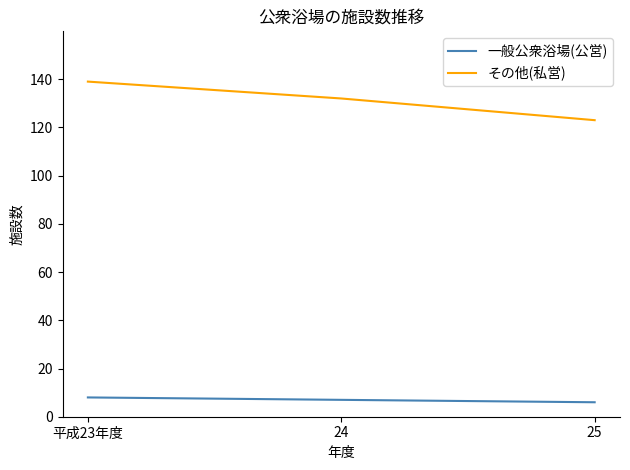

Reading right to left, transcribe all the data shown in this chart.

一般公衆浴場(公営): 6	7	8
その他(私営): 123	132	139